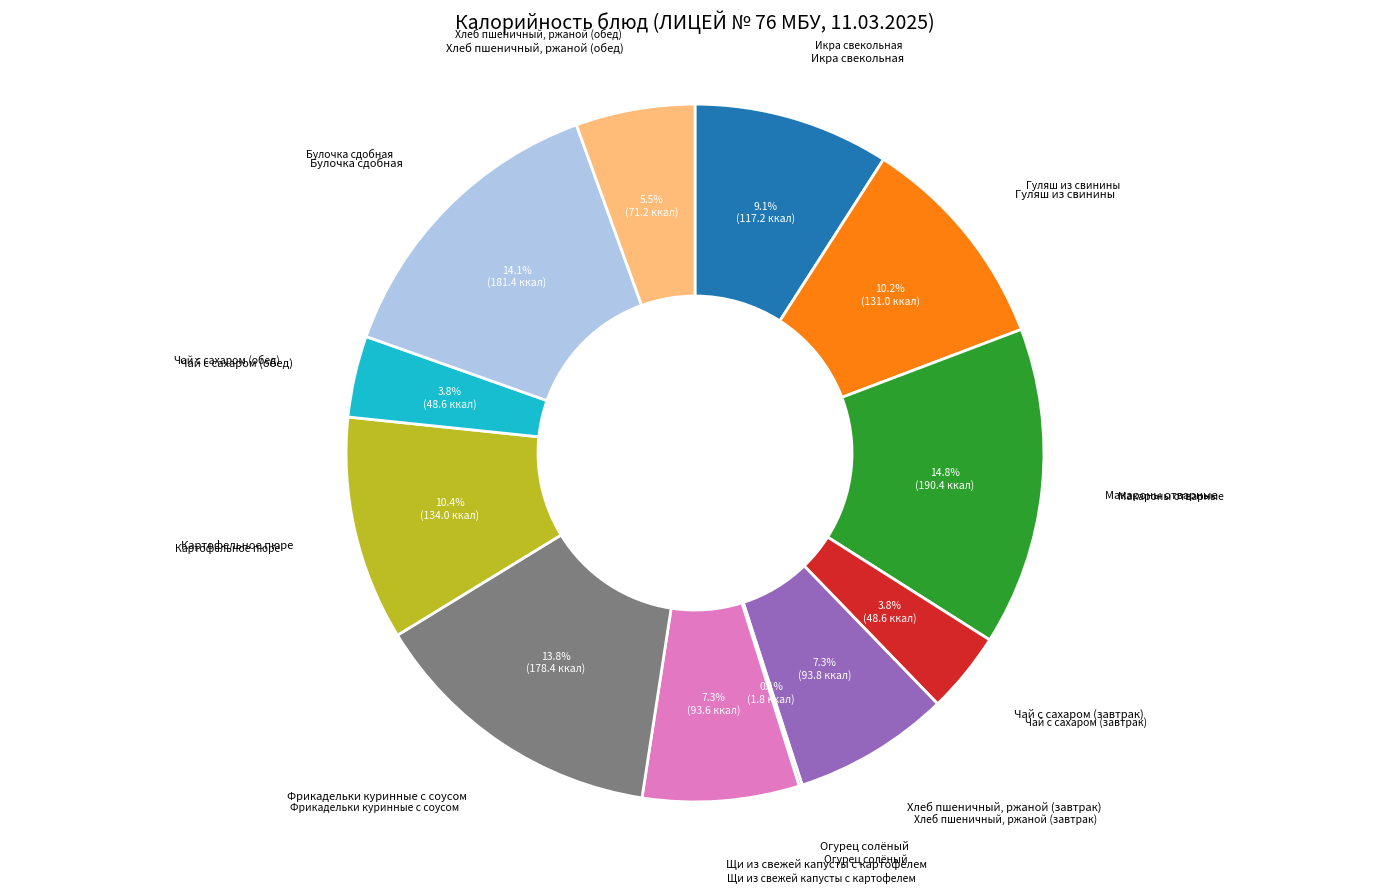

Is there any slice that represents more than half of the pie?

No